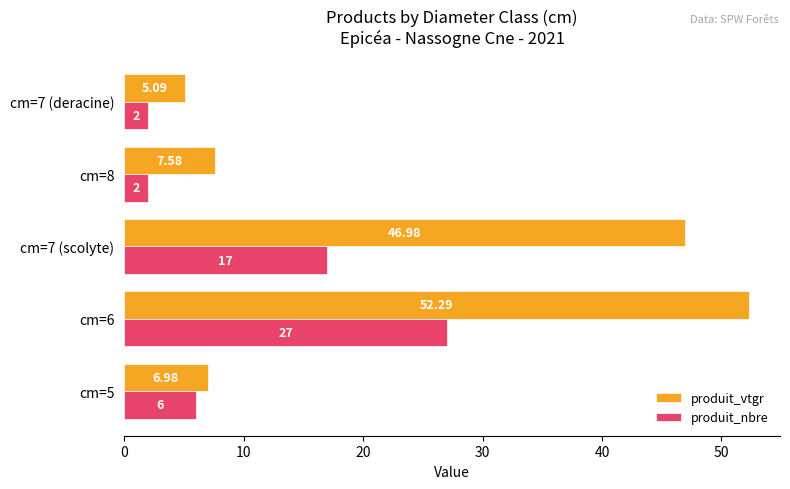

List the series in order of their overall mean, lowest first.

produit_nbre, produit_vtgr